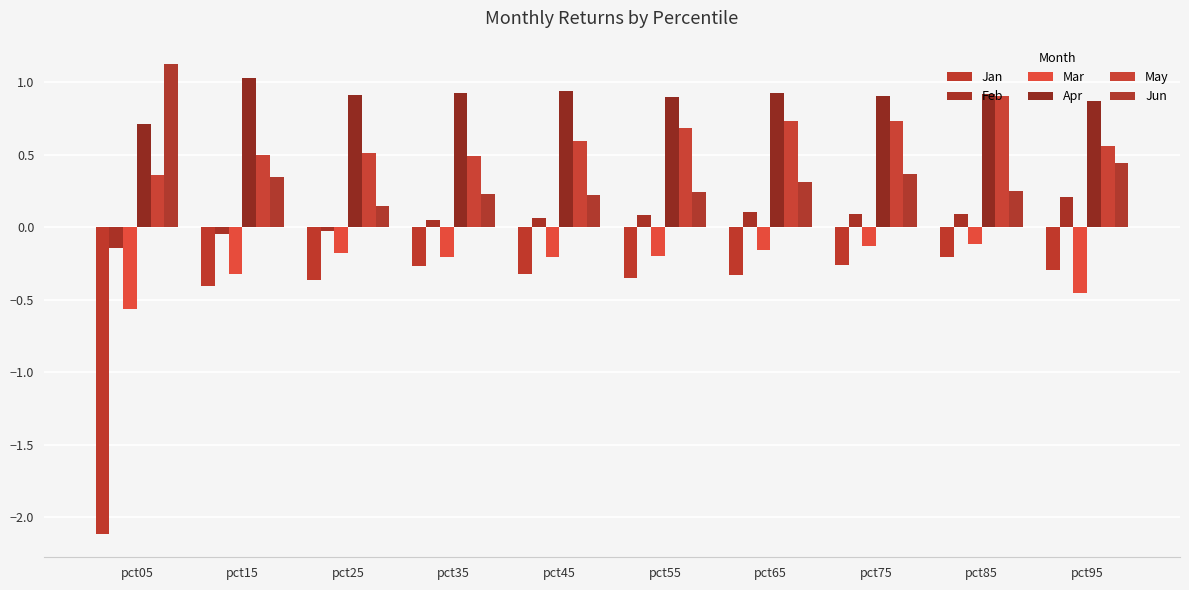

What is the total value across all series at pct75?

1.7